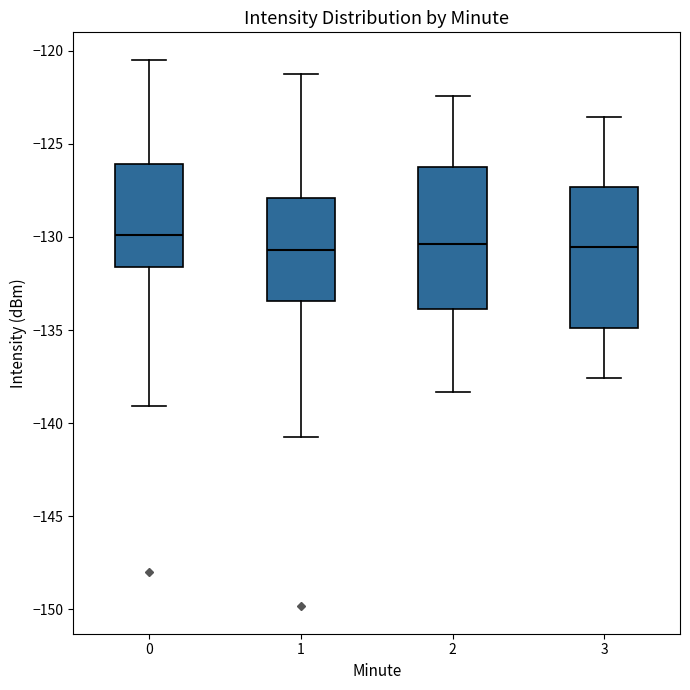

Reading left to right, transcribe this box plot: for each box, give where its median line is, the range the box spans, and where its two whiskers end, as read against the y-axis. The values are not printed on the chart, so give them approximately, as read against the axis.

0: median -130.0, box -131.5 to -126.0, whiskers -139.0 to -120.5
1: median -130.5, box -133.5 to -128.0, whiskers -140.5 to -121.5
2: median -130.5, box -134.0 to -126.5, whiskers -138.5 to -122.5
3: median -130.5, box -135.0 to -127.5, whiskers -137.5 to -123.5